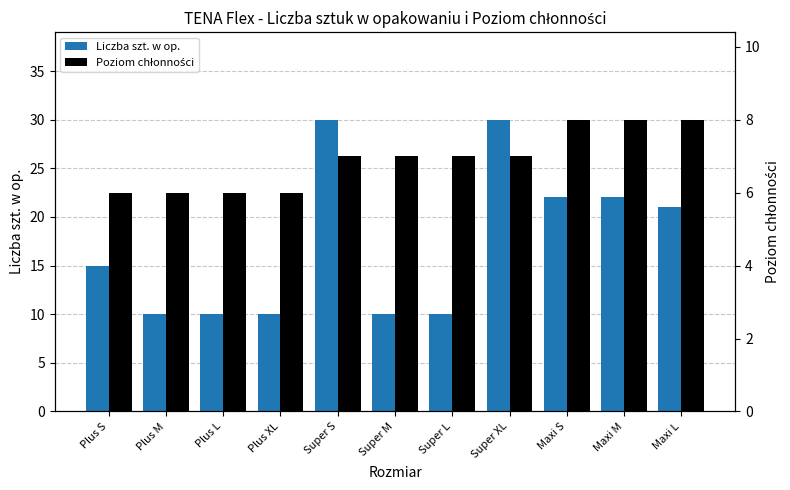

What position from the left is Plus M?

2